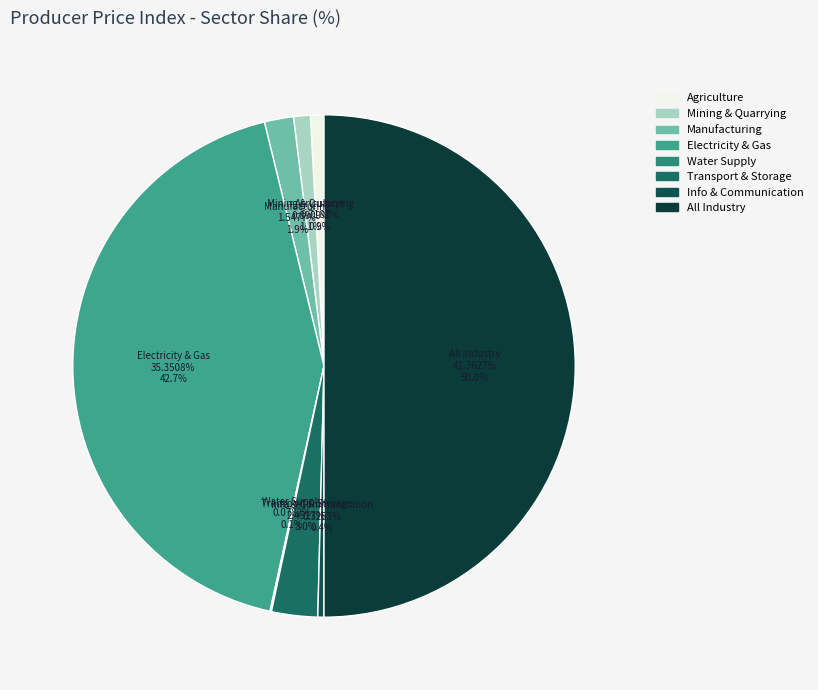

To the nearest percent, what is the average slice percentage?

12%